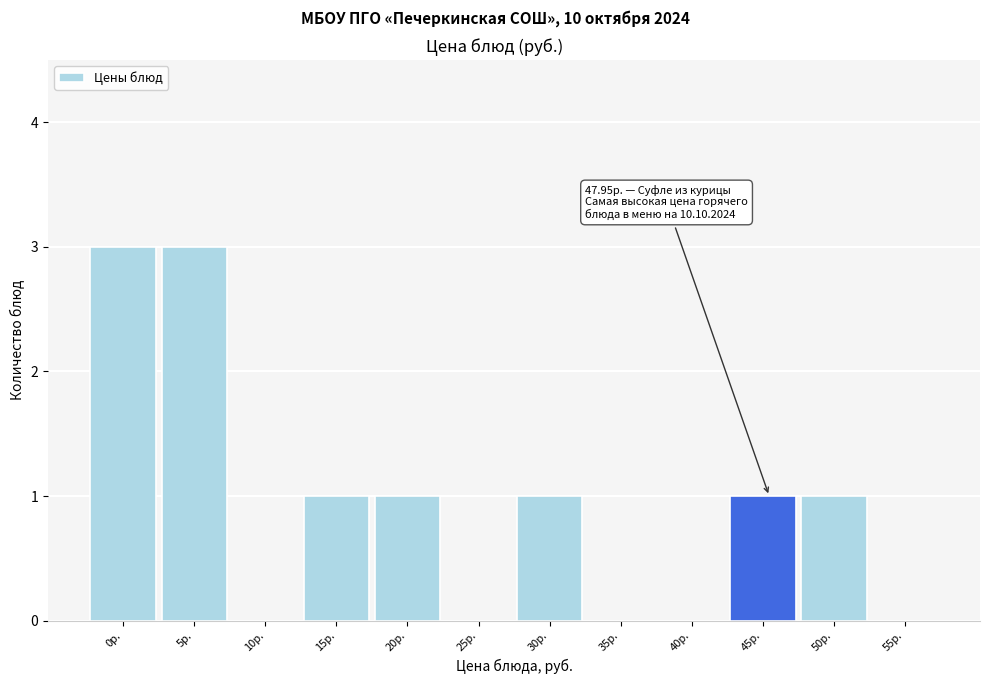

Reading left to right, list all the values displayed in this chart.

0р.=3	5р.=3	10р.=0	15р.=1	20р.=1	25р.=0	30р.=1	35р.=0	40р.=0	45р.=1	50р.=1	55р.=0